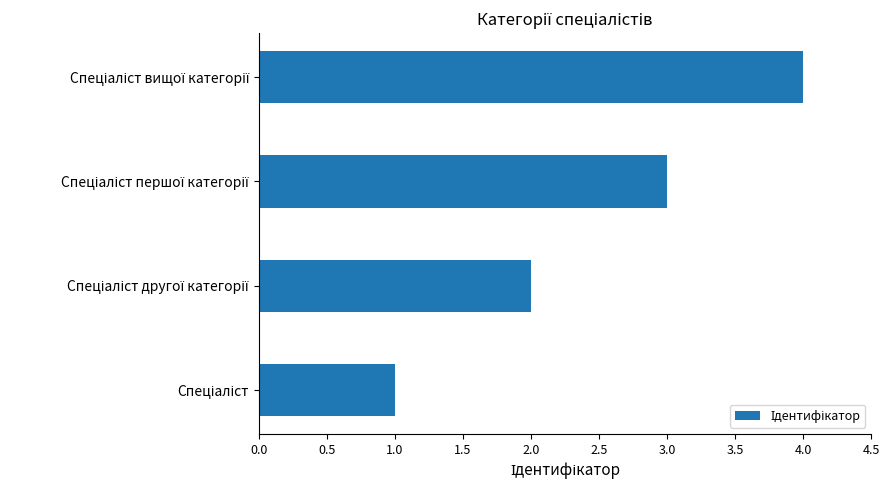

What is the greatest value displayed?

4